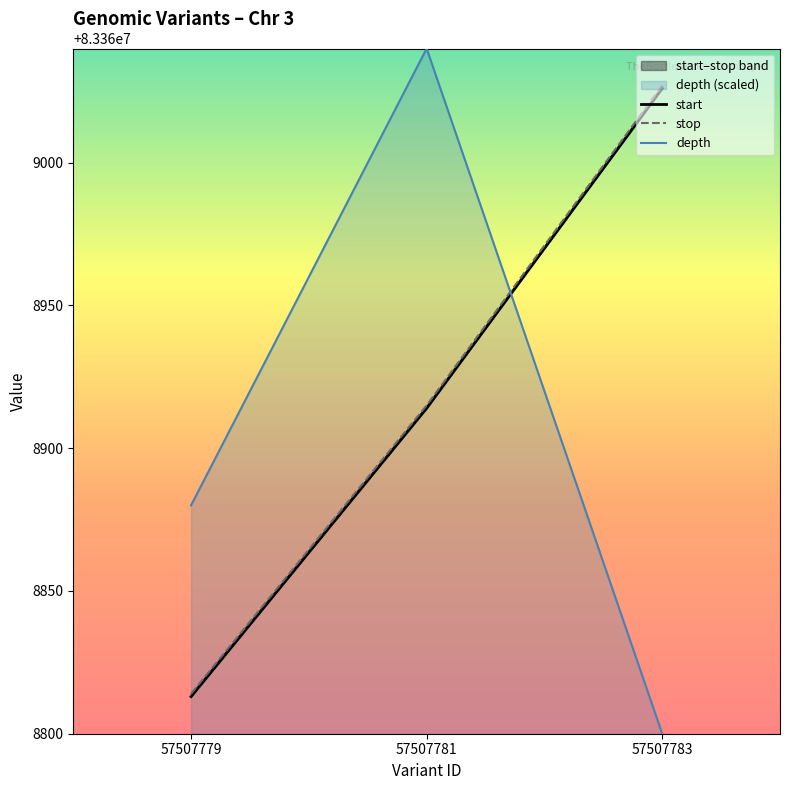

What is the value of the depth point at the 1st from the left?

83368880